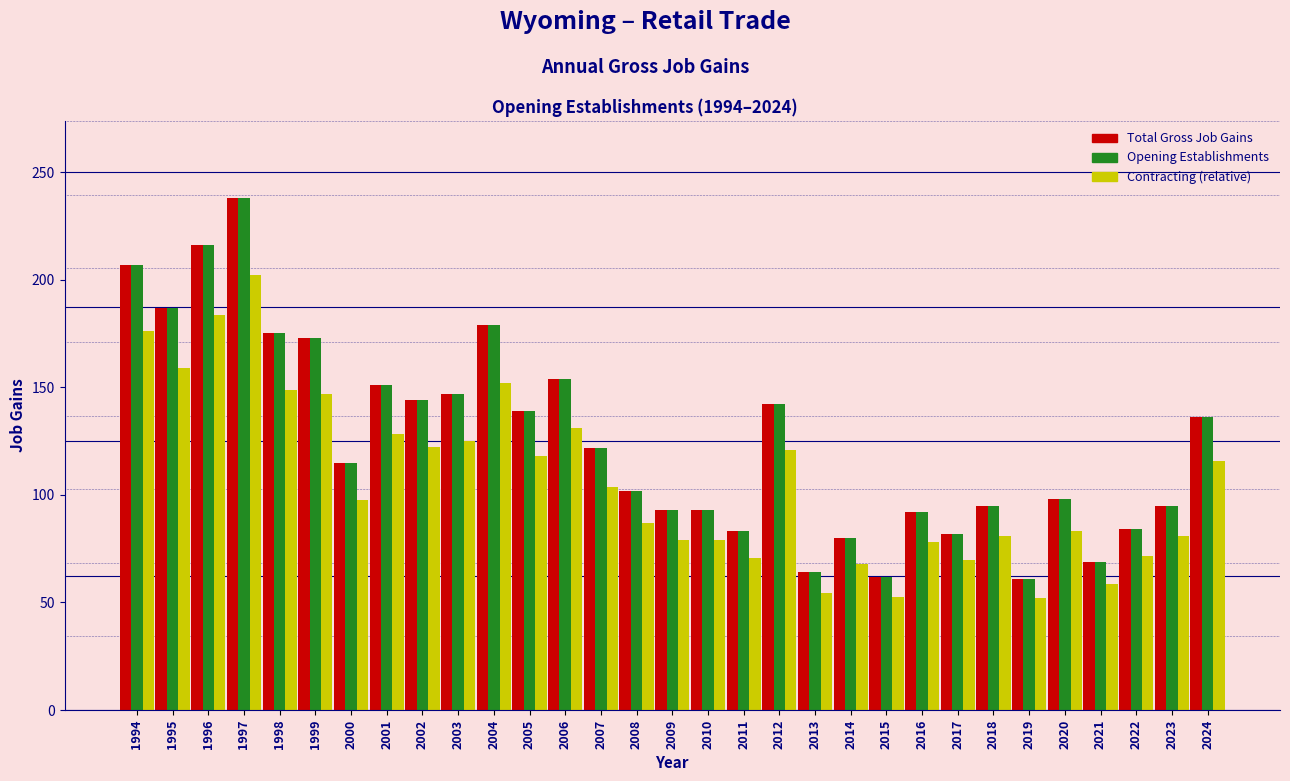

What is the maximum value for Total Gross Job Gains?

238.0